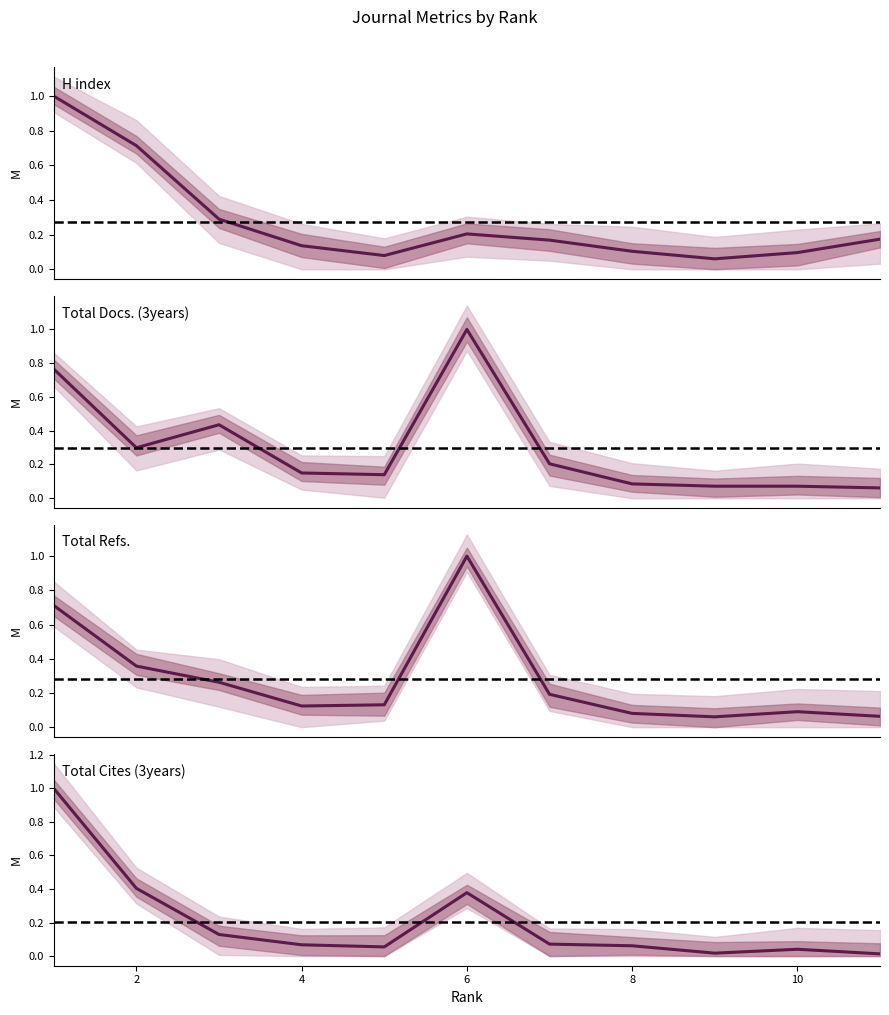

At which category does Total Docs. (3years) reach its first local peak?

3